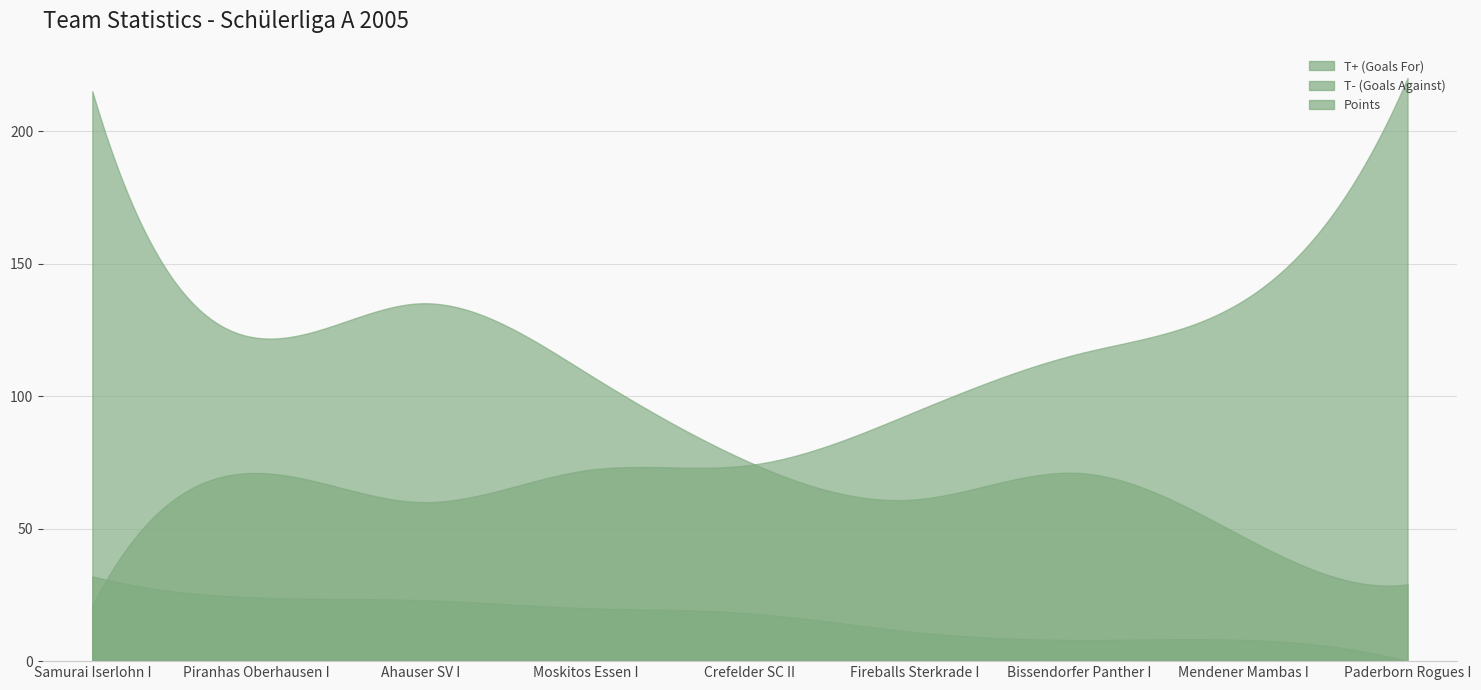

What is the label of the 8th point from the right?

Piranhas Oberhausen I